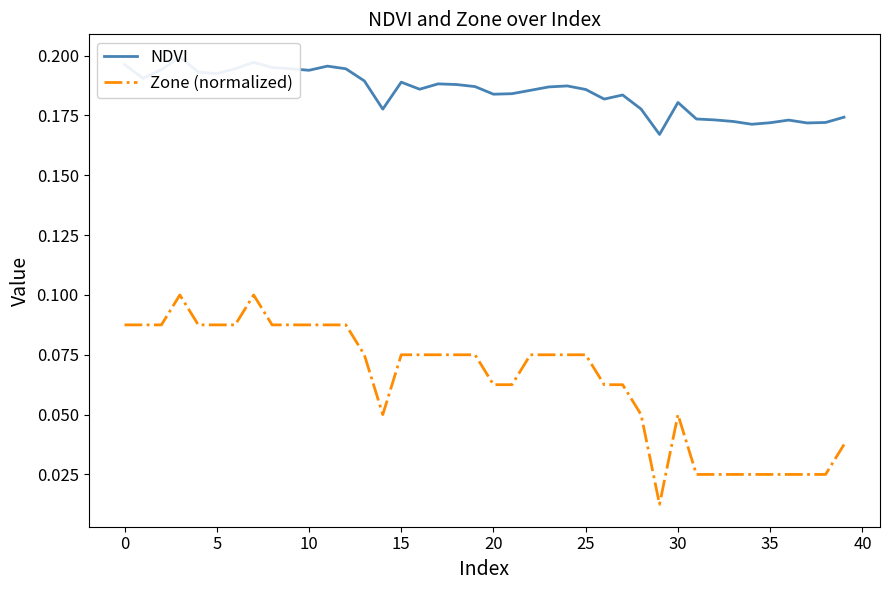

In NDVI, how many points are lower than both neighbors (excluding endpoints)?

10